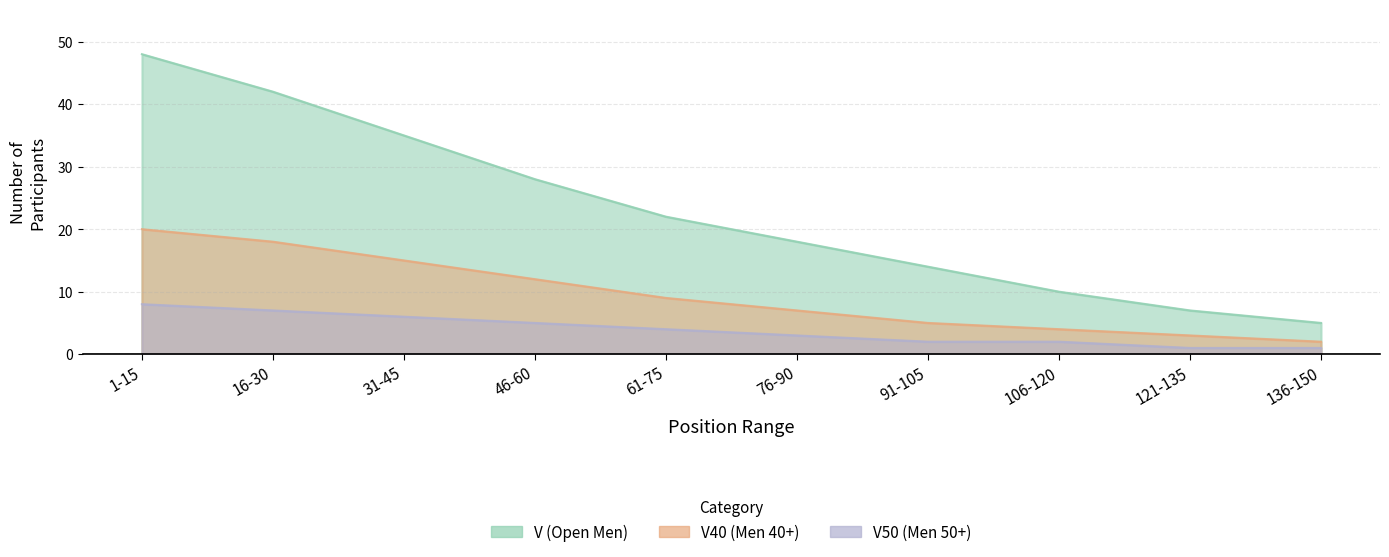

At which label does V50 reach its peak?

1-15